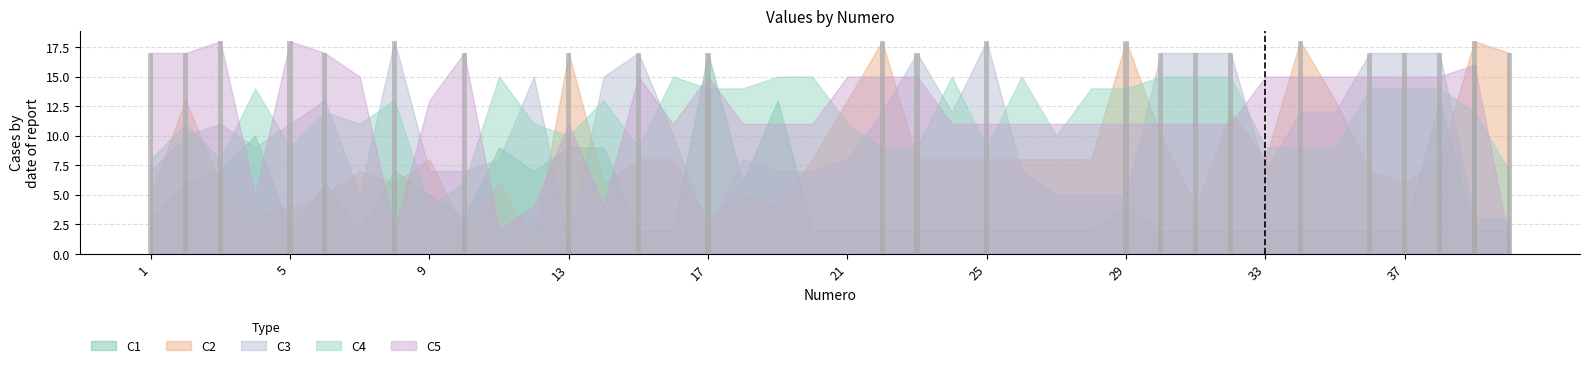

What is the difference between the C3 values at 3 and 24?

1